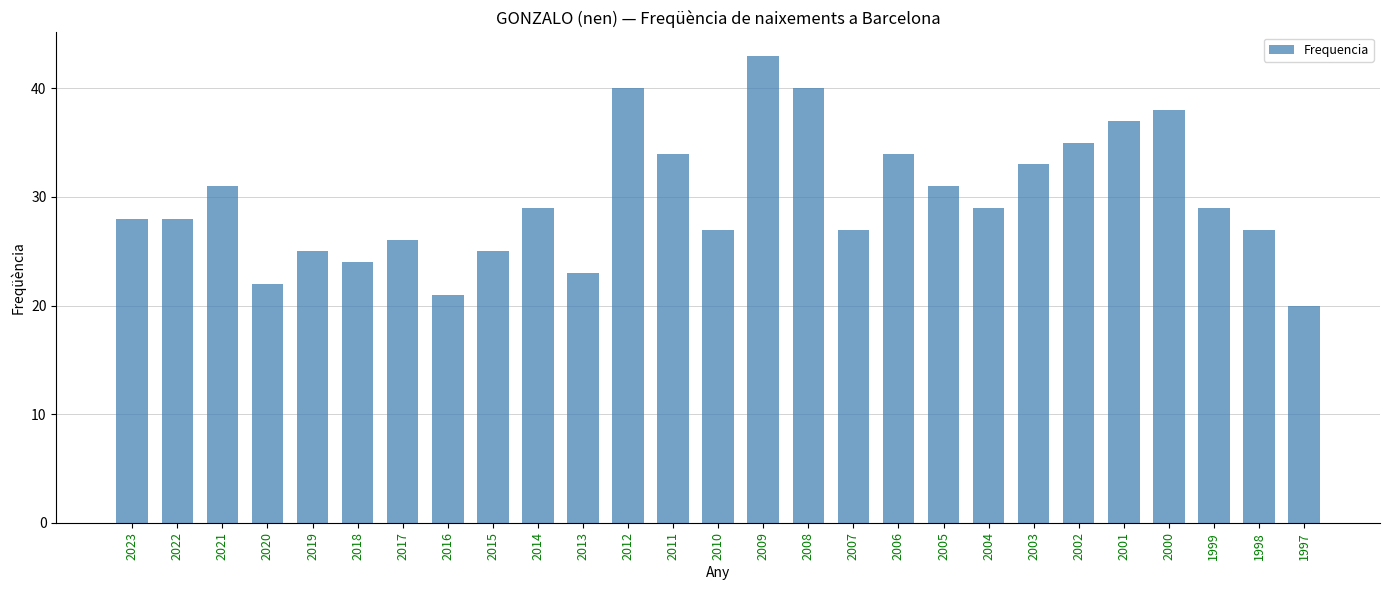

The chart shows a value of 29 at 2009. True or false?

False